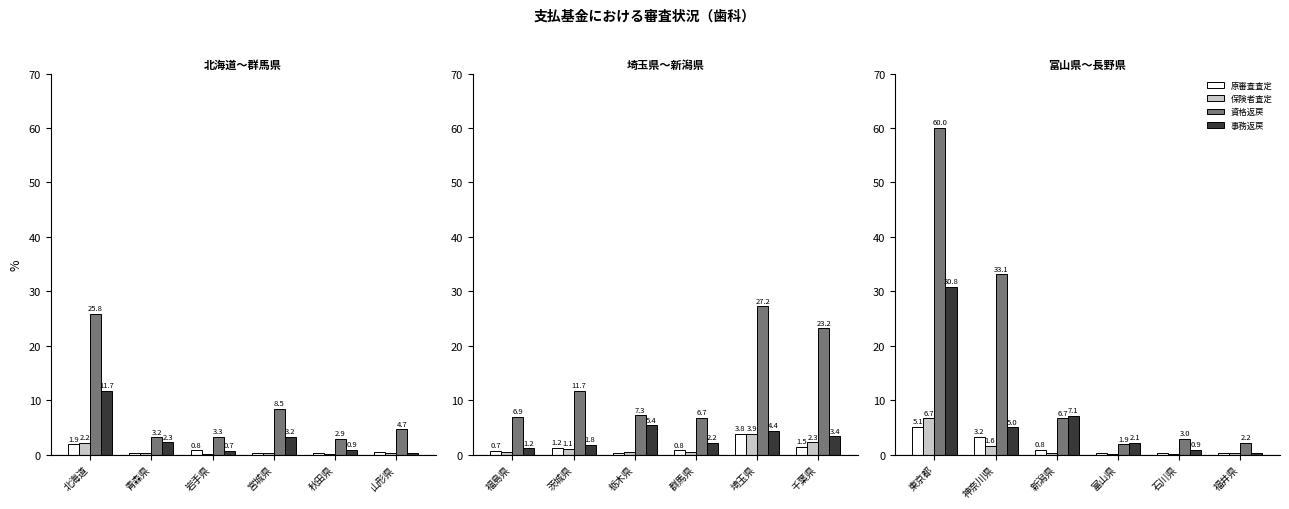

Rank the series by their maximum value, from highest to lowest.

資格返戻, 事務返戻, 保険者査定, 原審査査定